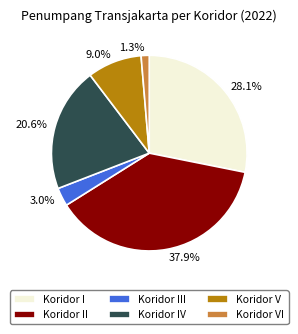

What portion of the pie excludes Koridor I?

71.9%